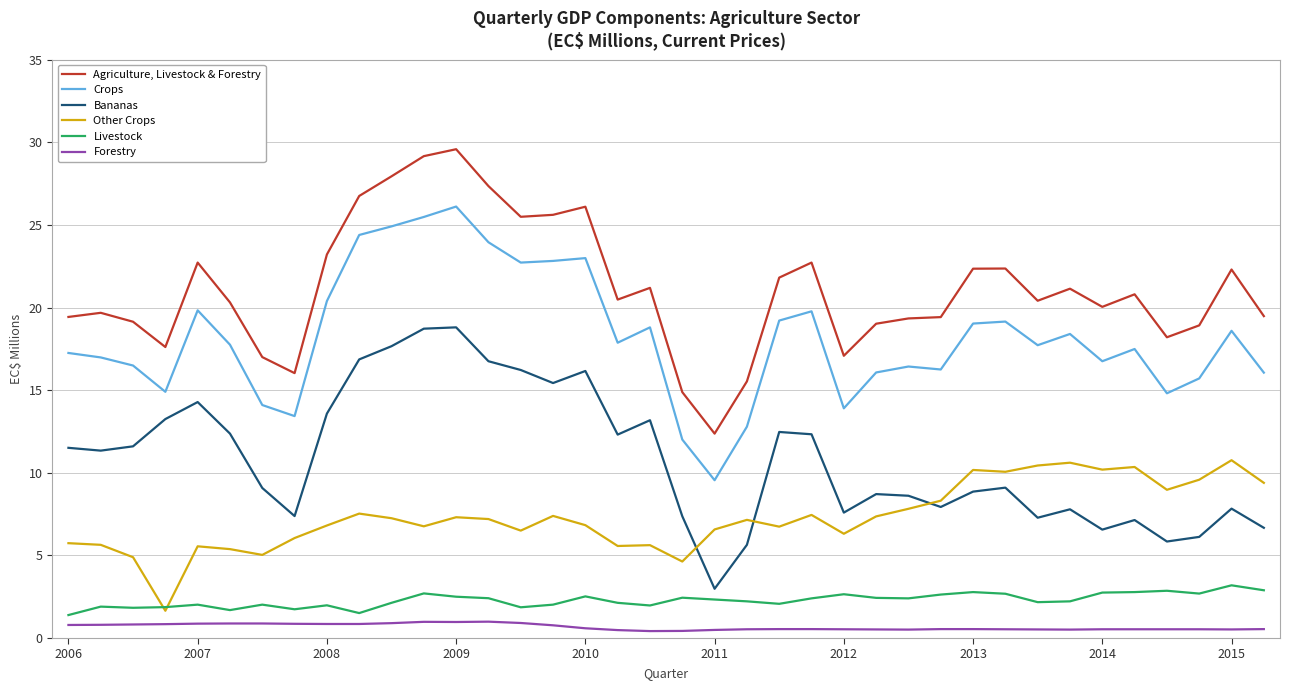

True or false: Agriculture, Livestock & Forestry and Bananas intersect in this chart.

False